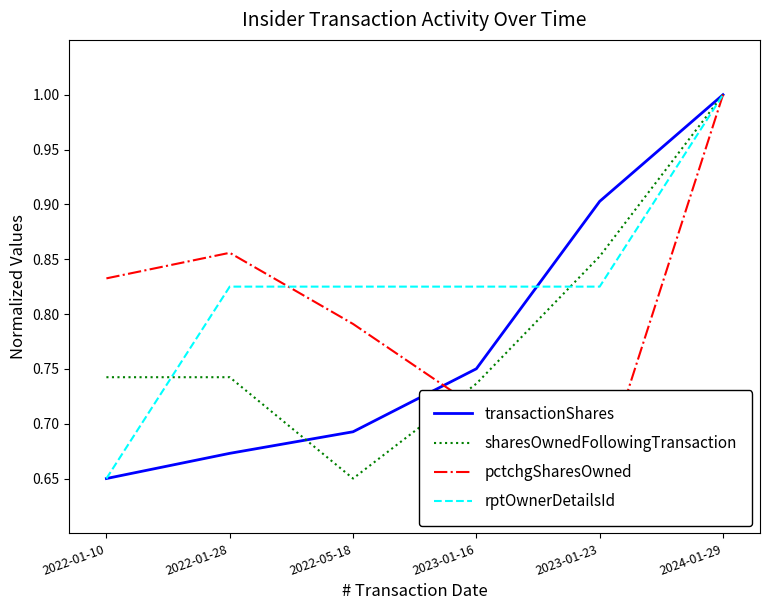

What is the difference between the pctchgSharesOwned values at 2022-01-10 and 2023-01-16?

0.1